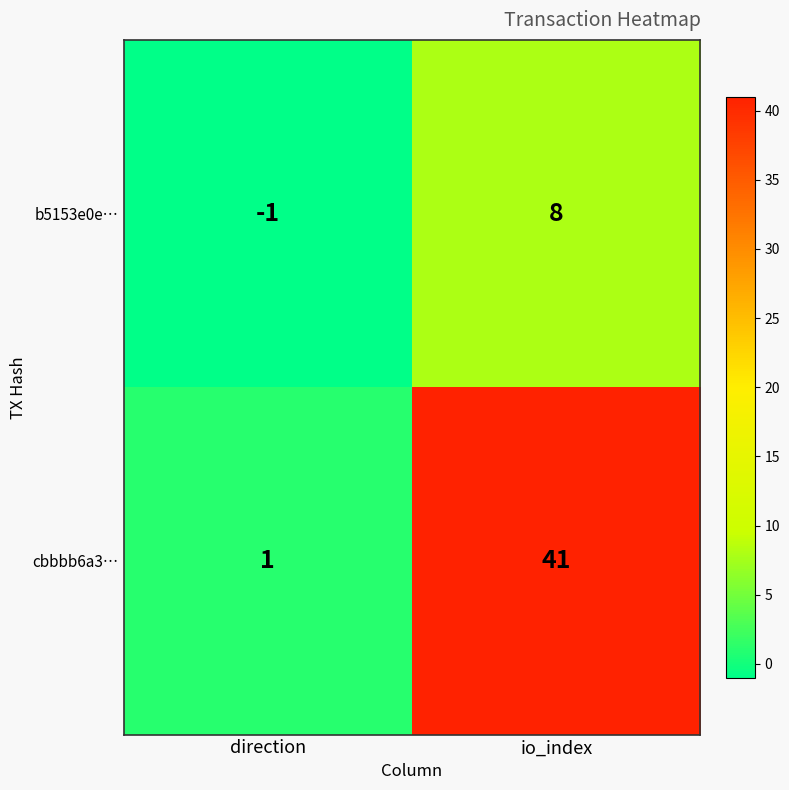

At how many categories does at least one series exceed 27?

1